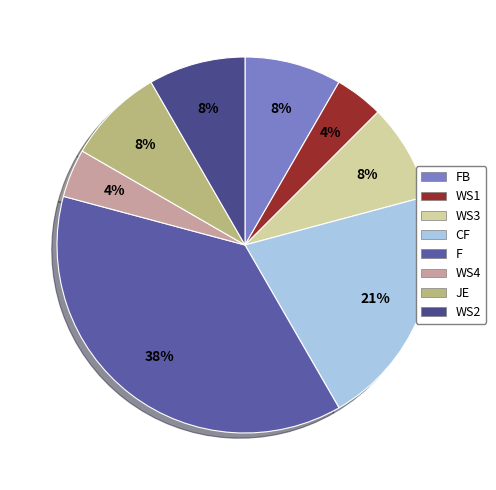

To the nearest percent, what is the average slice percentage?

12%